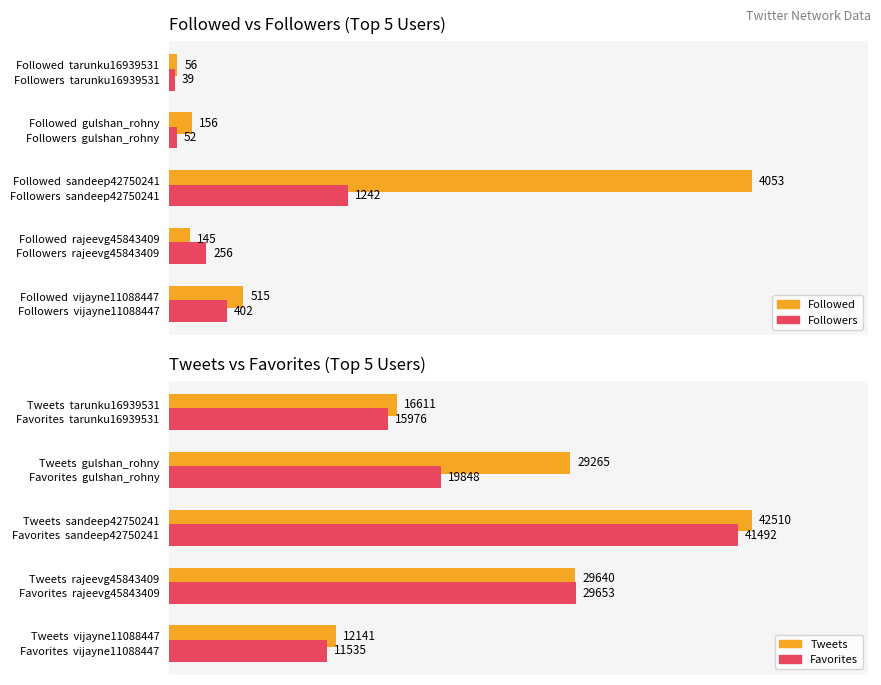

What is the spread (max minus min) of values at tarunku16939531?

16572